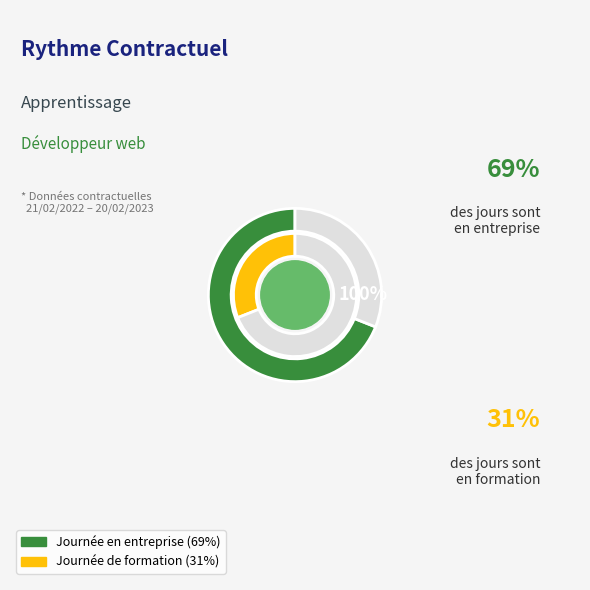

What percentage is the Formation slice, to the nearest percent?

31%